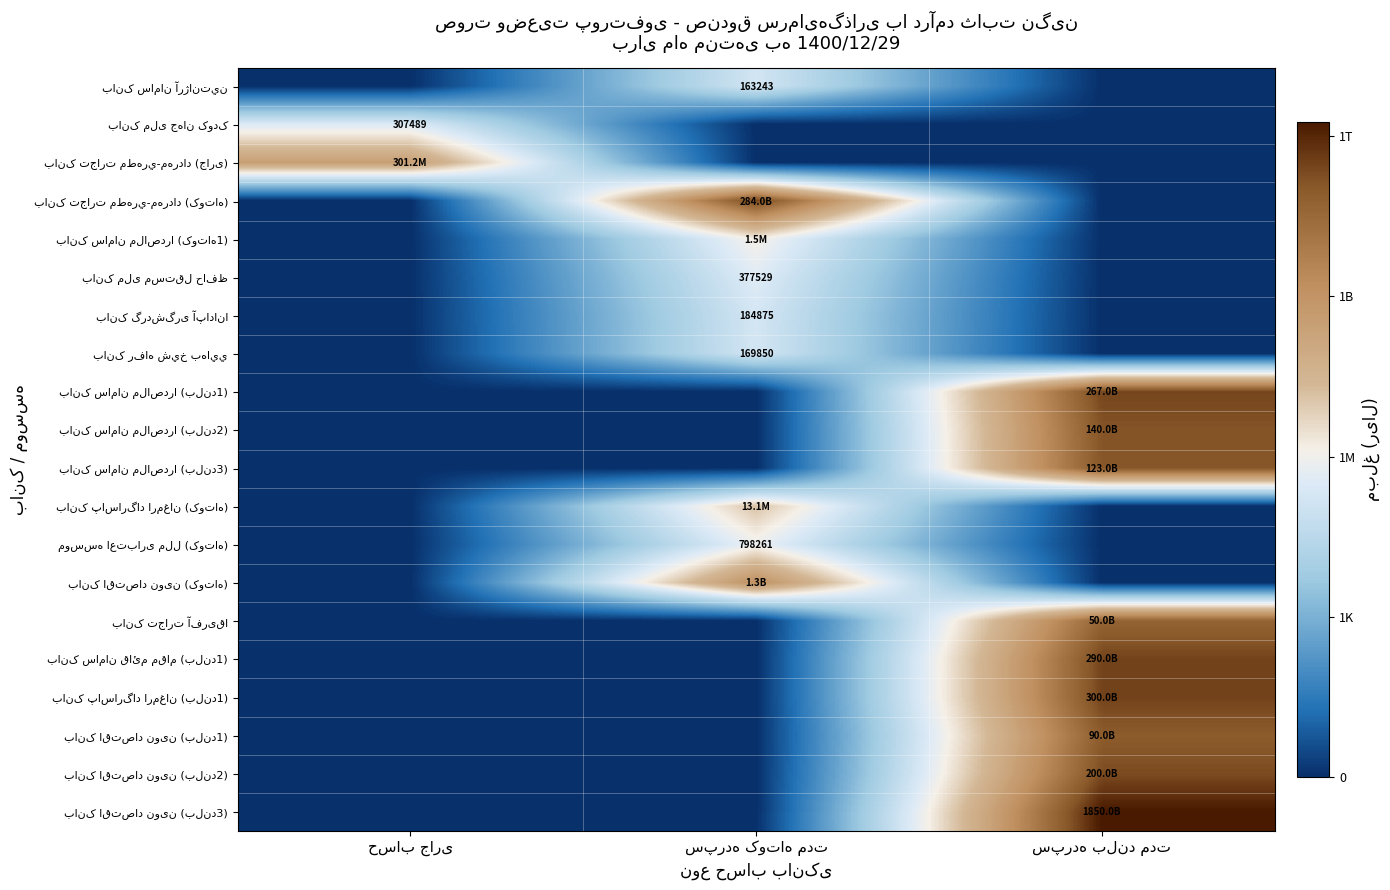

The value of بانک پاسارگاد ارمغان (کوتاه) at حساب جاری is 4.6. True or false?

False